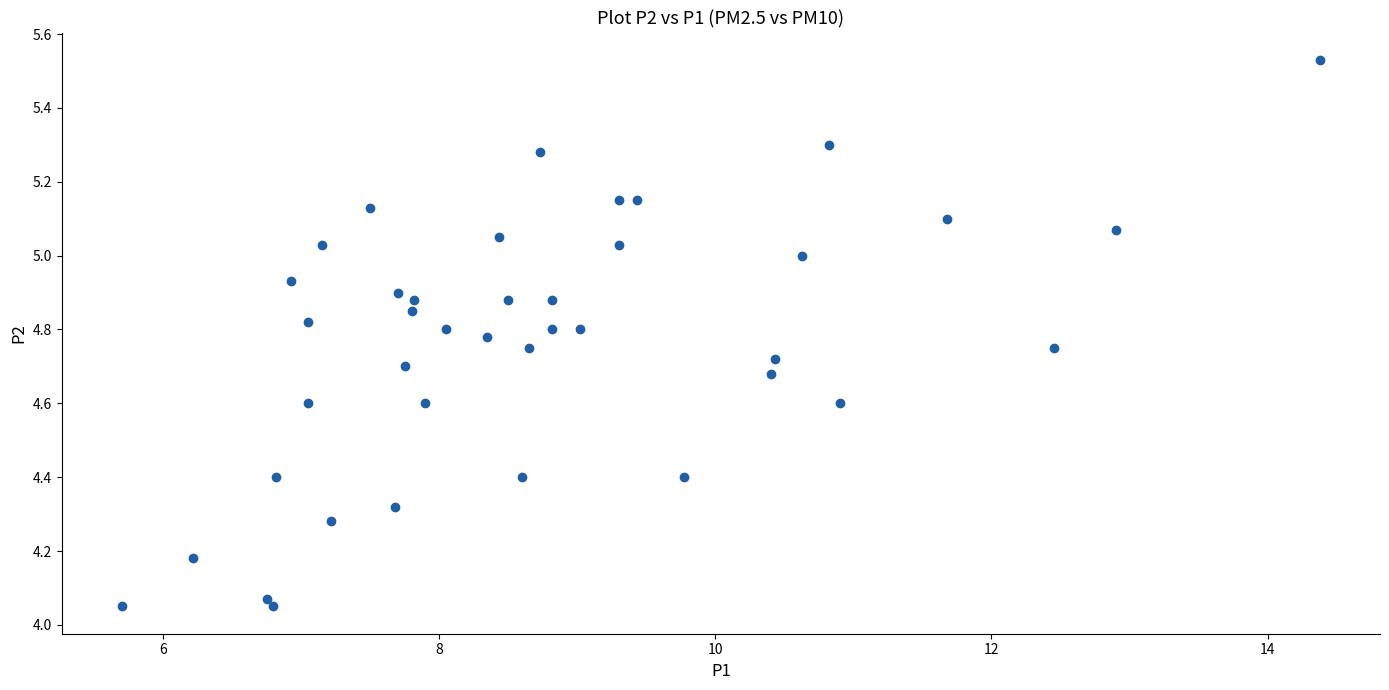

What is the range of Y values (max minus min)?

1.5